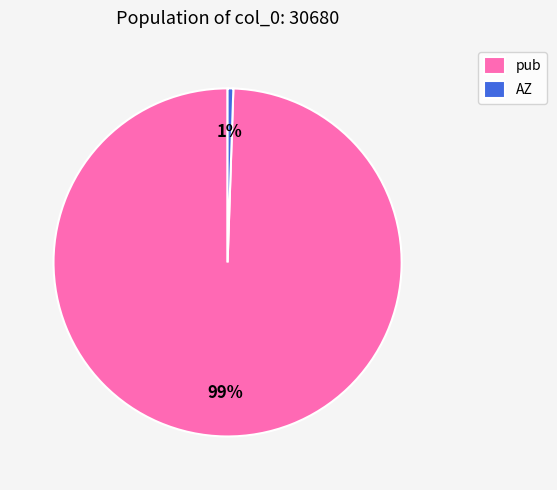

To the nearest percent, what is the average slice percentage?

50%